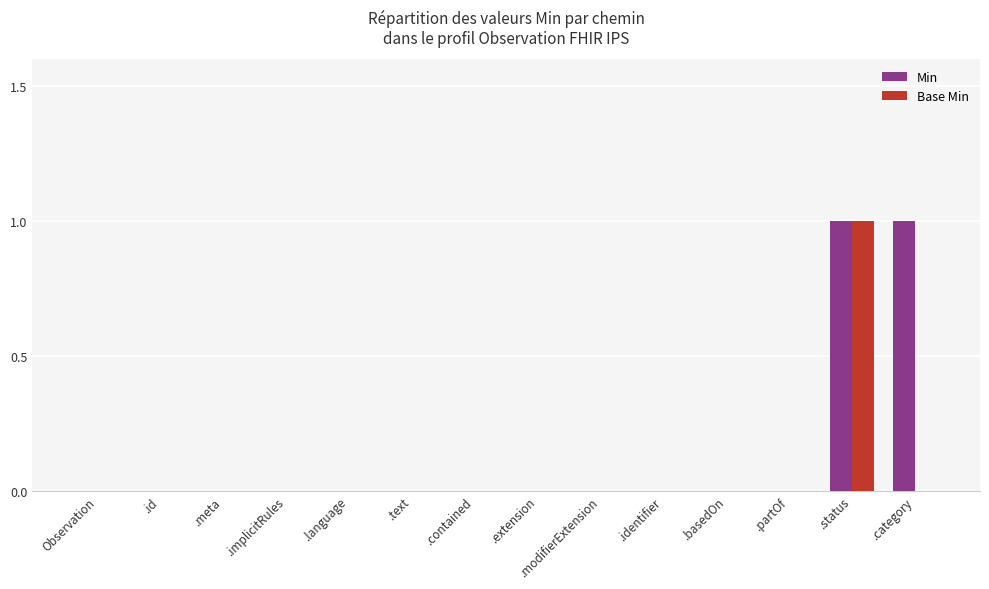

Is it true that Min equals 1 at .contained?

False